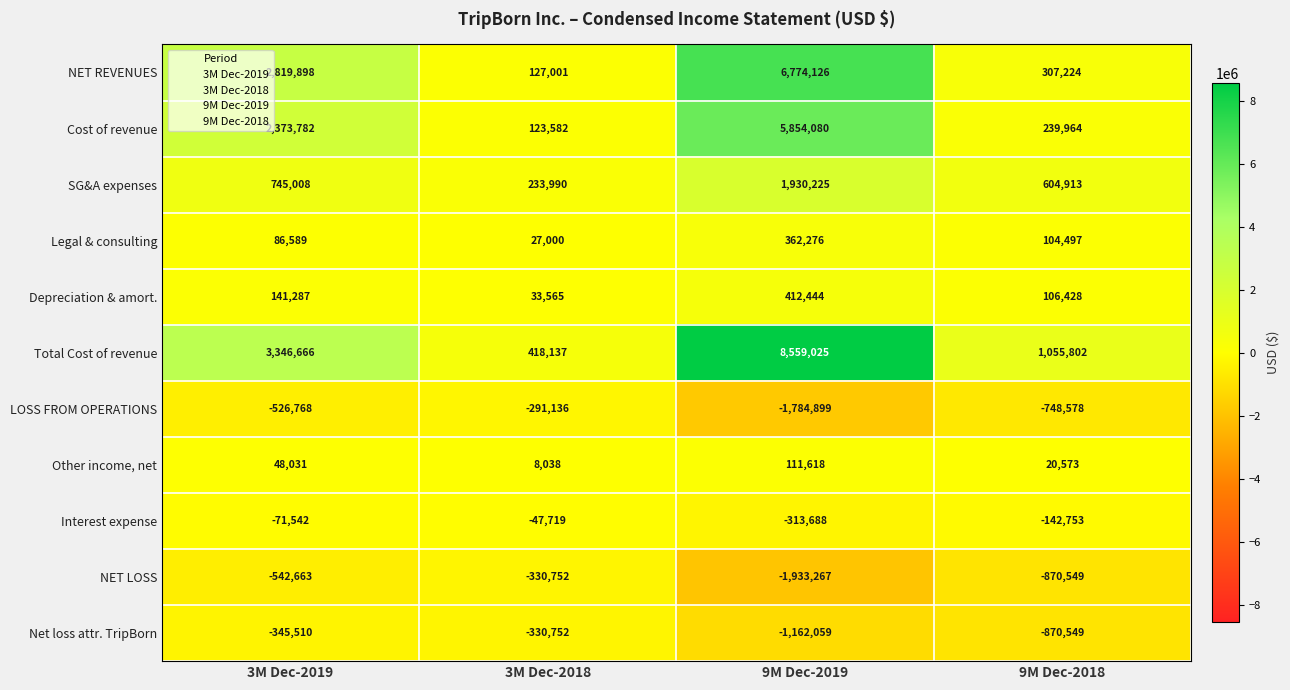

What is the maximum value for Legal & consulting?

362276